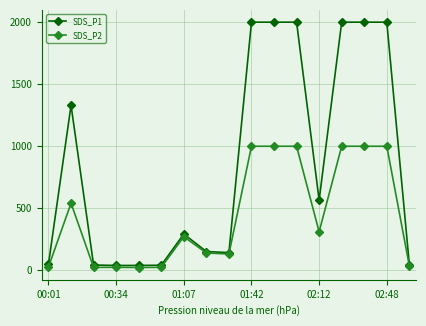

How many data points in SDS_P1 are less than 292?

8